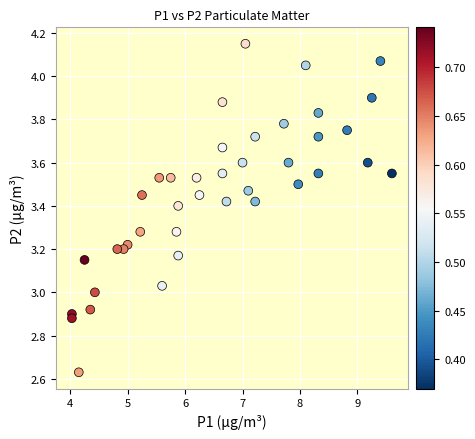

What is the range of X values (max minus min)?

5.6